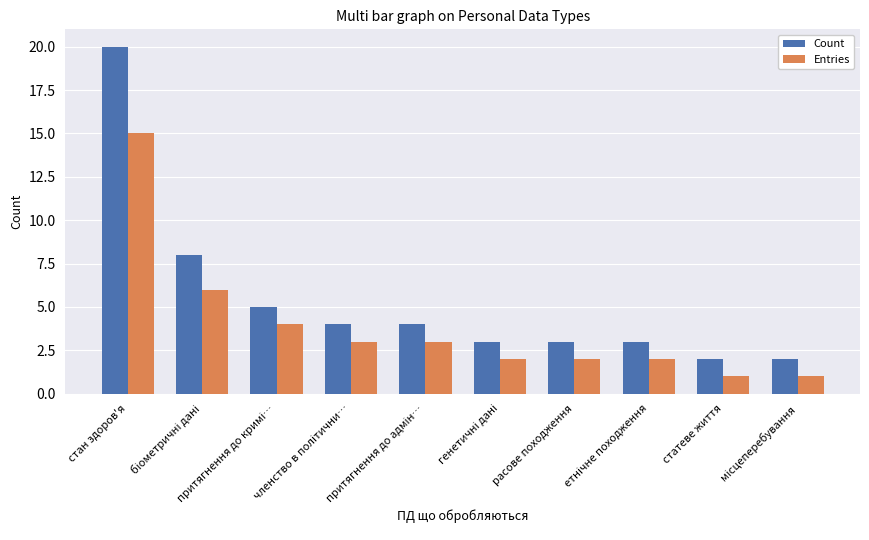

What is the lowest value of the Entries series?

1